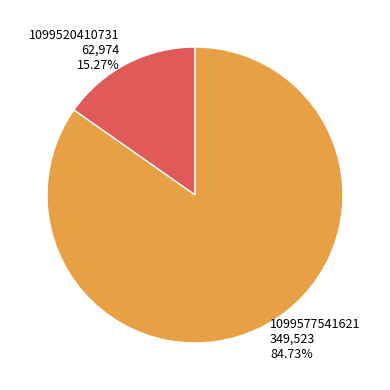

To the nearest percent, what percentage of the pie is 1099520410731?

15%